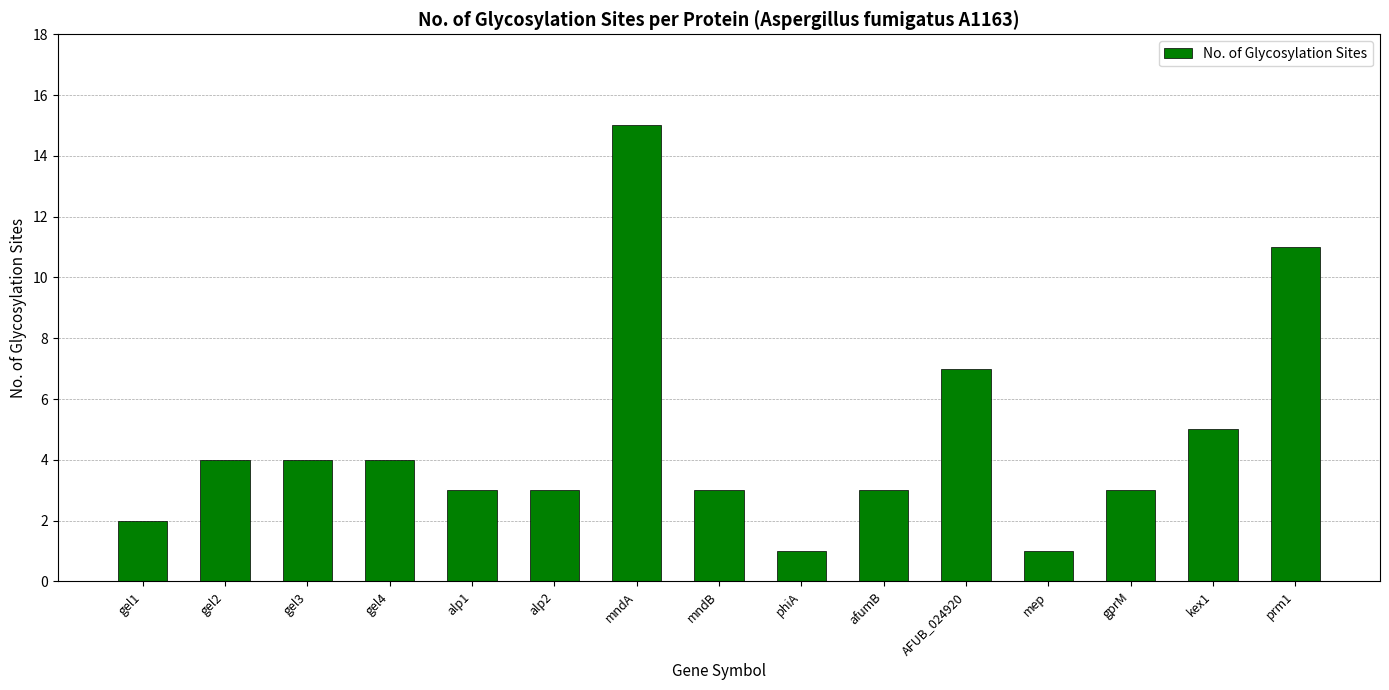

How many distinct data groups are displayed?

1